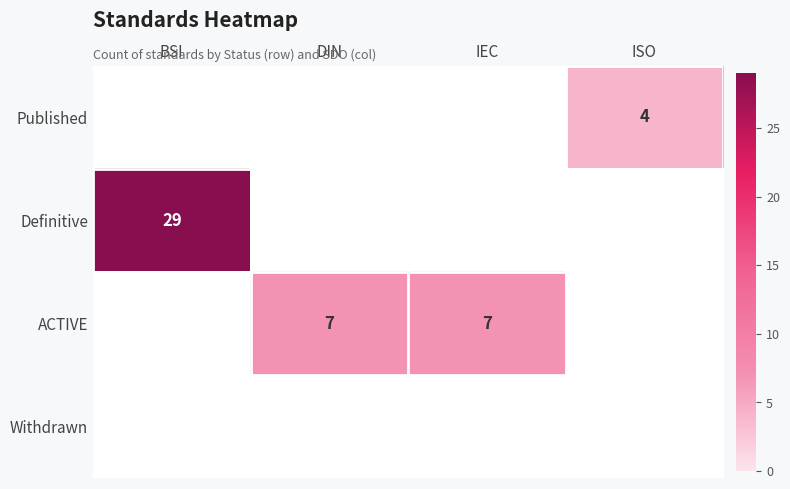

The value of Definitive at BSI is 29. True or false?

True